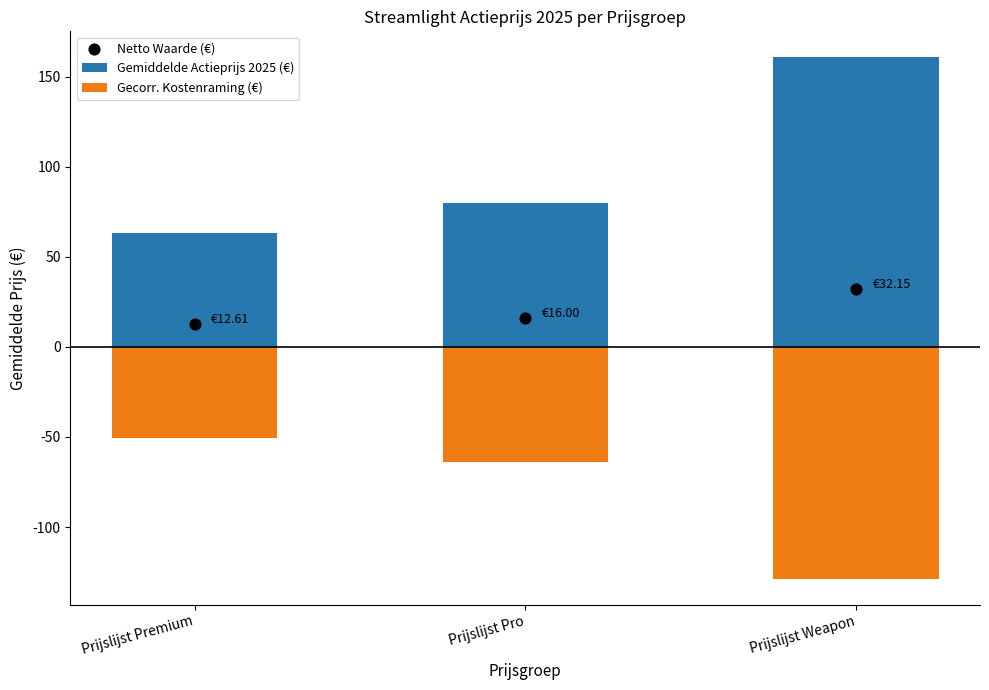

Is the value of Gemiddelde Actieprijs 2025 (€) at Prijslijst Premium greater than the value of Gecorr. Kostenraming (€) at Prijslijst Premium?

Yes